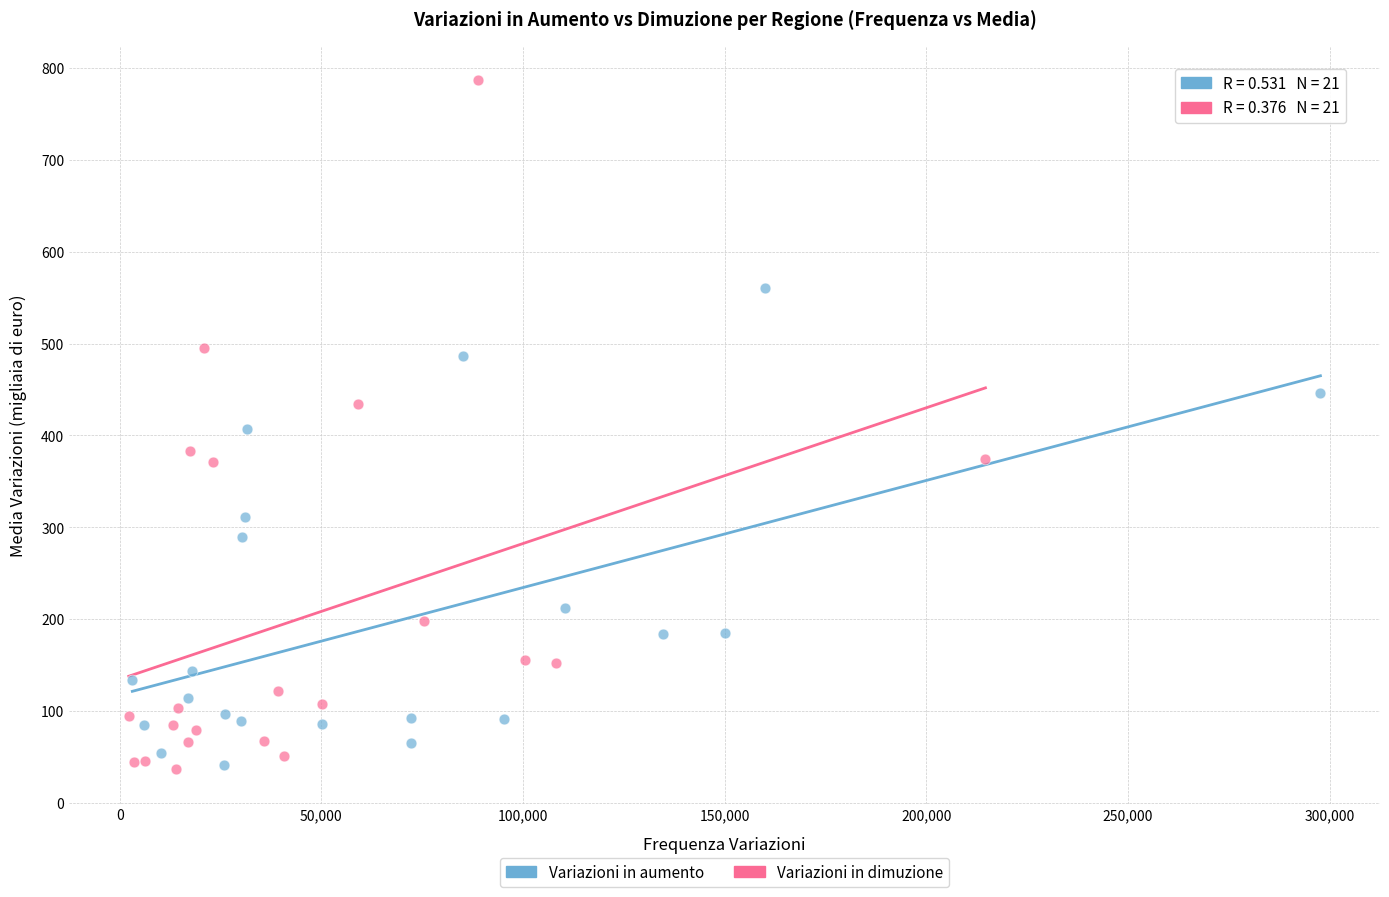

Which series contains the highest Y value?

Variazioni in dimuzione